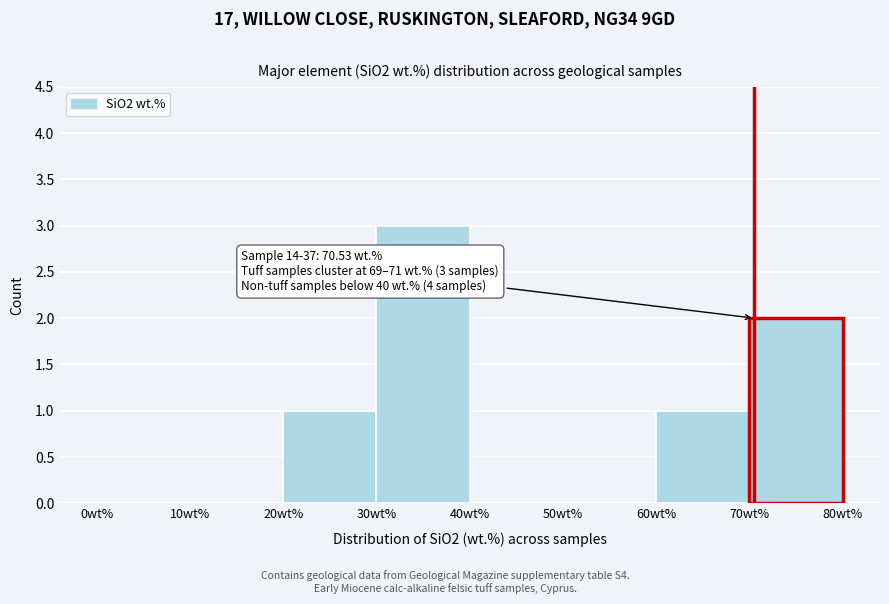

Over which range of the x-axis is the bar tallest?

30 to 40